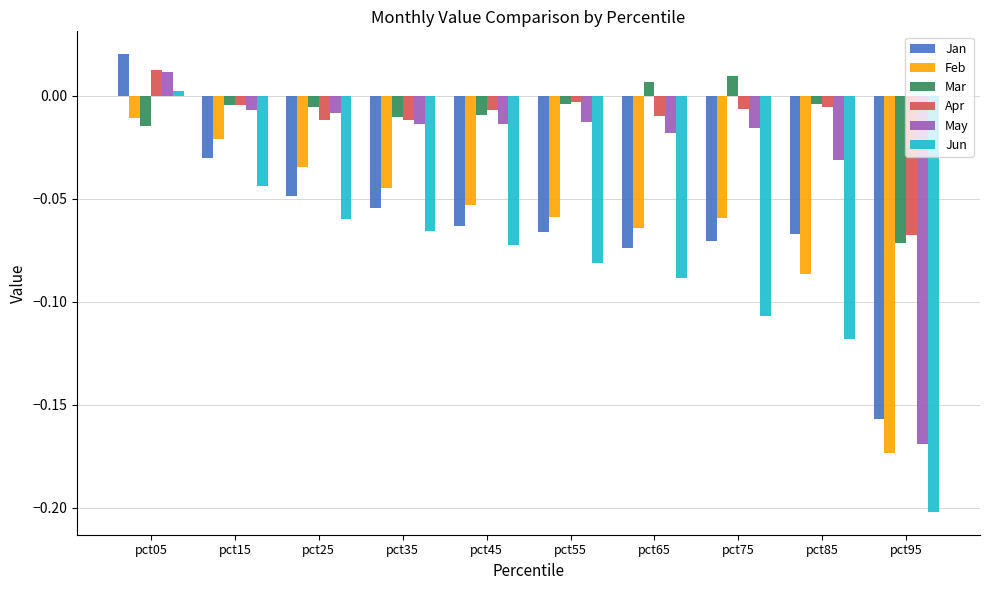

How many bars are there in total?

60